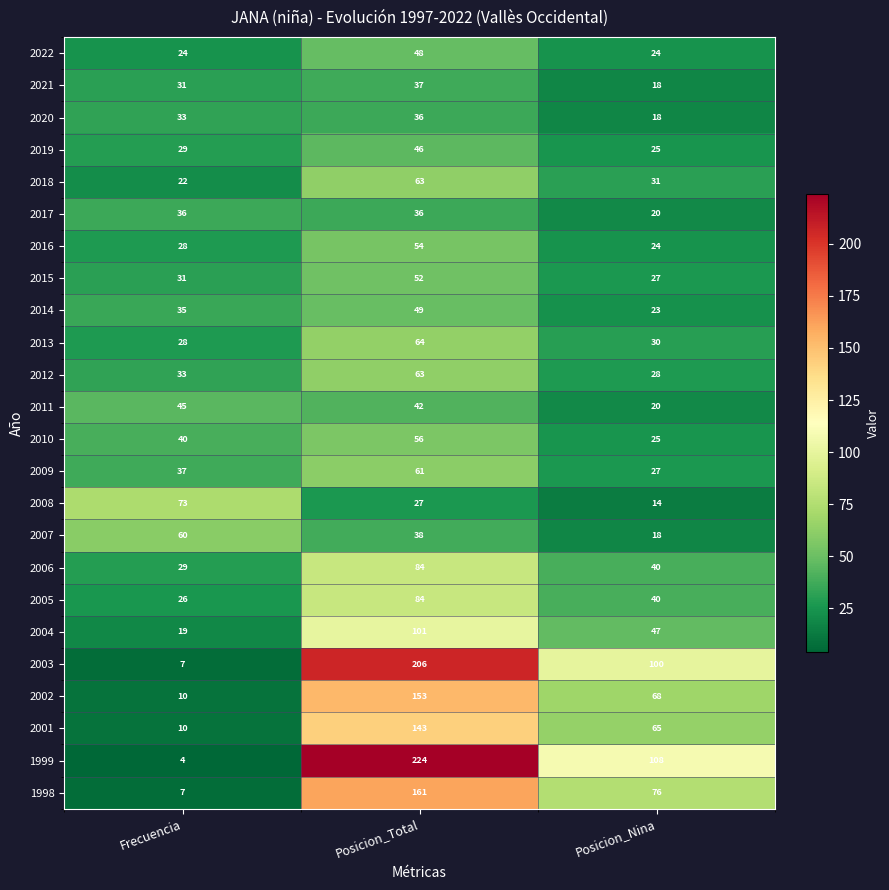

Which series has the widest spread of values?

1999